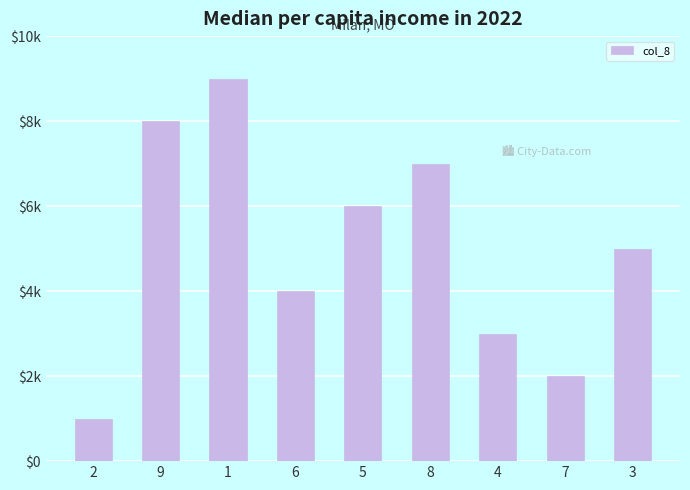

Rank the categories by value from highest to lowest.

1, 9, 8, 5, 3, 6, 4, 7, 2